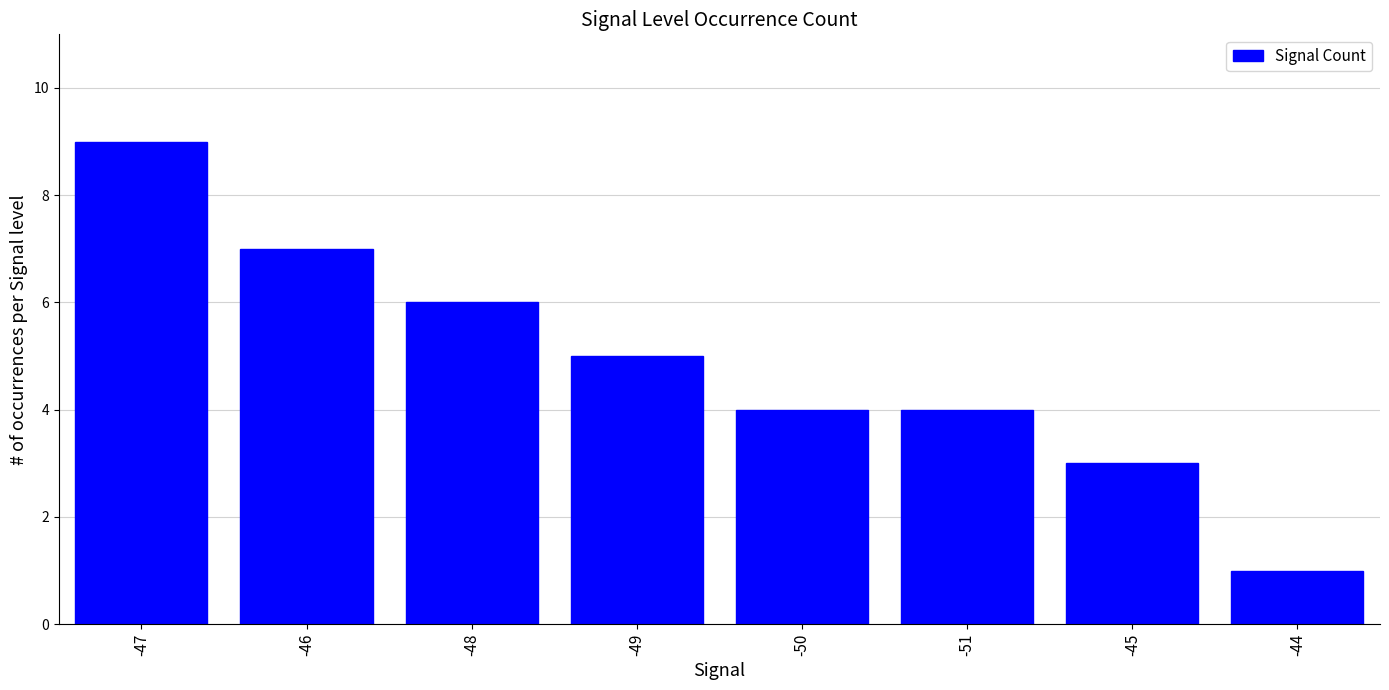

How many data points are less than 5?

4